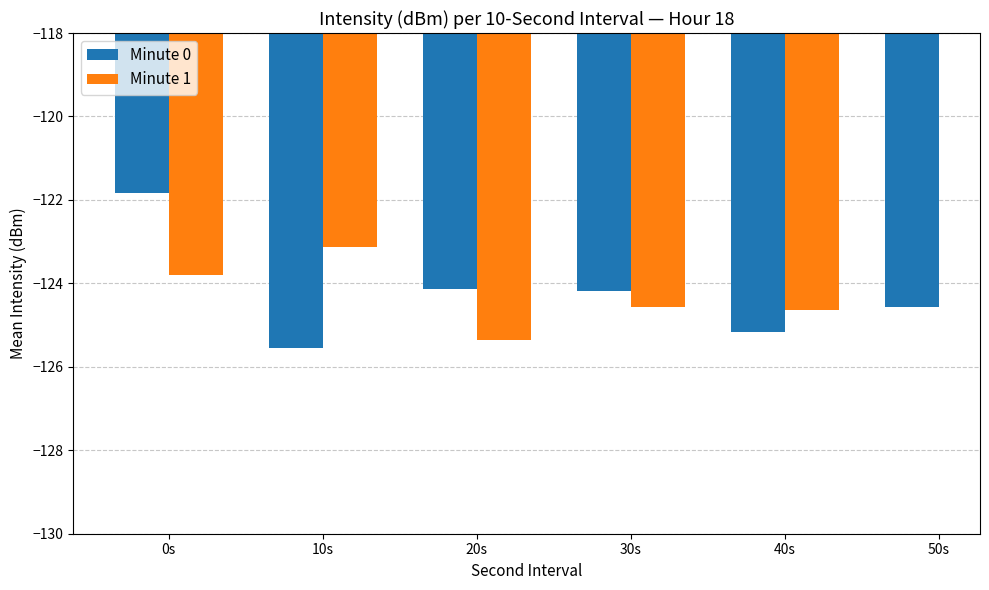

How many values in the Minute 1 series are below -123?

5